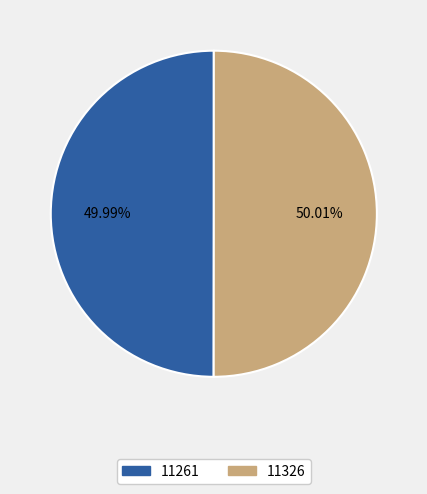

Combined, do 11261 and 11326 account for over 50%?

Yes